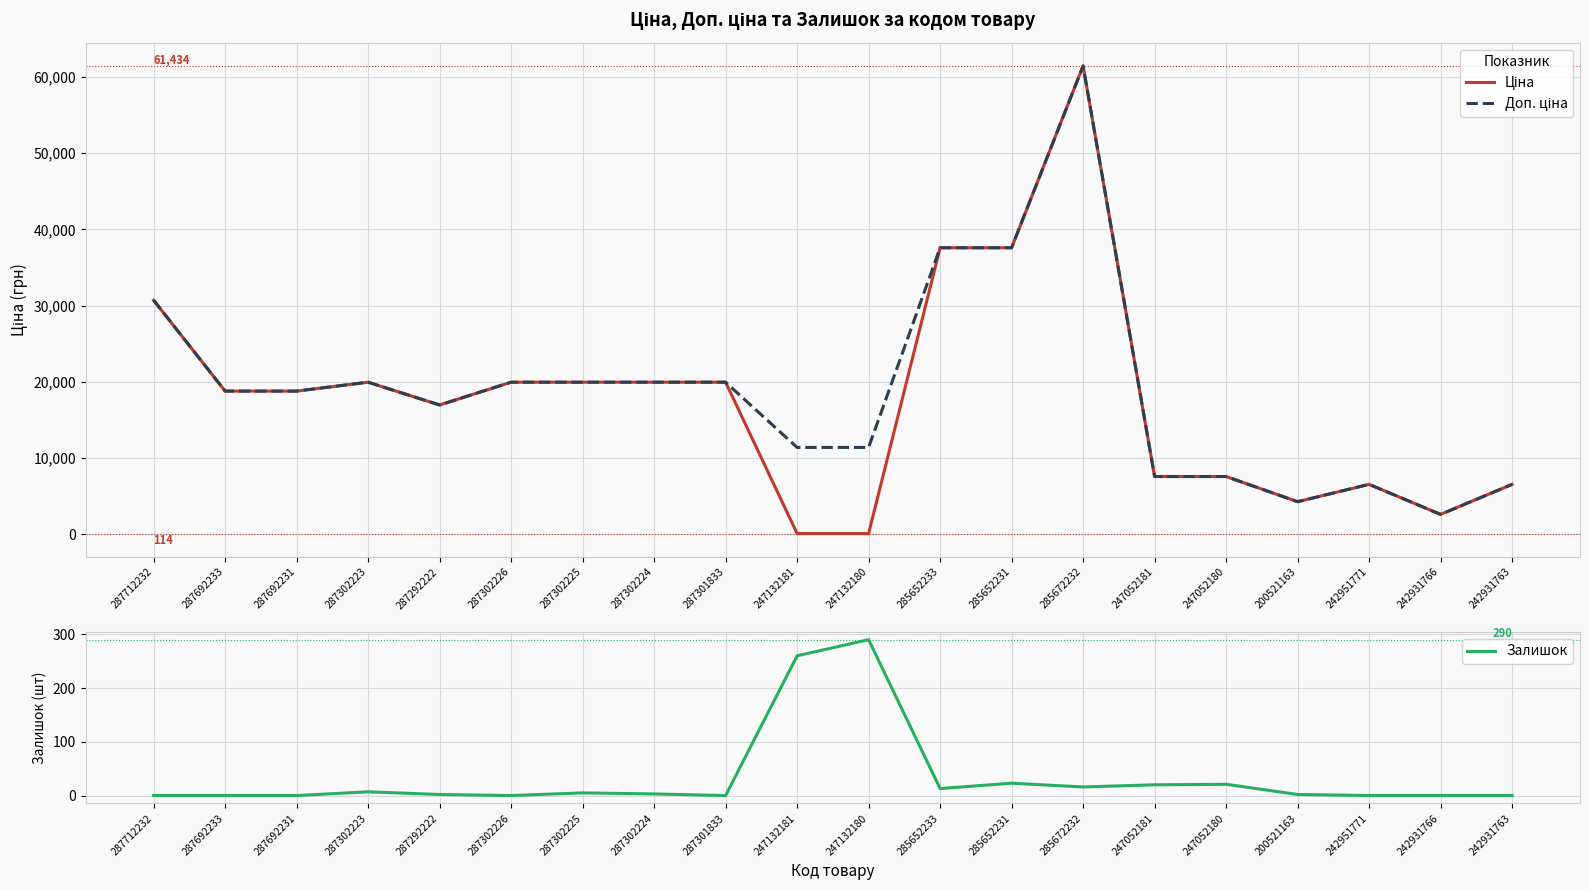

True or false: Ціна and Доп. ціна cross at least once.

False